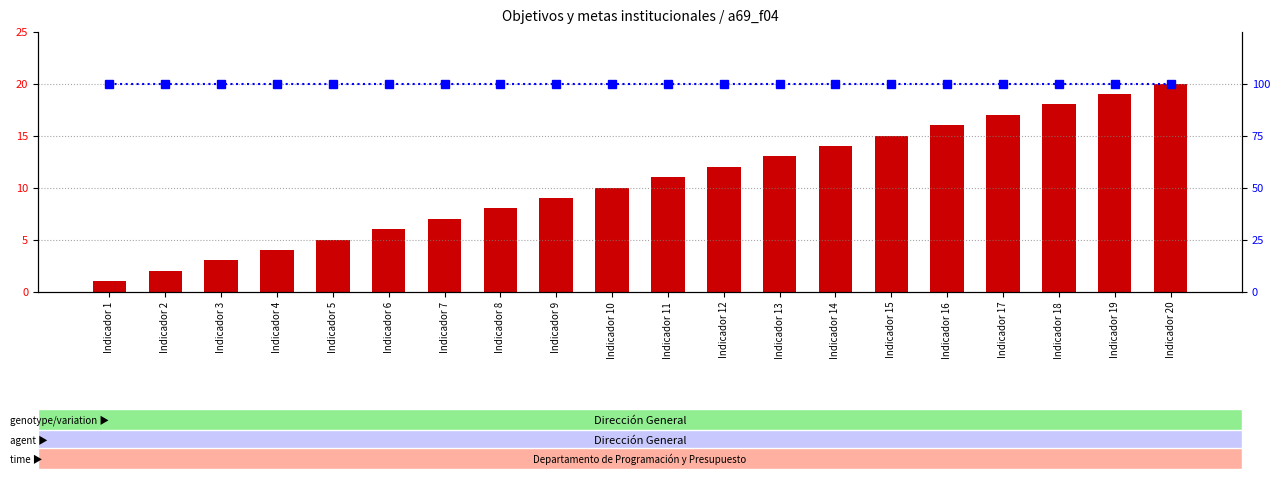

Reading right to left, what are all the values shown in this chart?

count: Indicador 20=20	Indicador 19=19	Indicador 18=18	Indicador 17=17	Indicador 16=16	Indicador 15=15	Indicador 14=14	Indicador 13=13	Indicador 12=12	Indicador 11=11	Indicador 10=10	Indicador 9=9	Indicador 8=8	Indicador 7=7	Indicador 6=6	Indicador 5=5	Indicador 4=4	Indicador 3=3	Indicador 2=2	Indicador 1=1
percentile rank within the sample: Indicador 20=100	Indicador 19=100	Indicador 18=100	Indicador 17=100	Indicador 16=100	Indicador 15=100	Indicador 14=100	Indicador 13=100	Indicador 12=100	Indicador 11=100	Indicador 10=100	Indicador 9=100	Indicador 8=100	Indicador 7=100	Indicador 6=100	Indicador 5=100	Indicador 4=100	Indicador 3=100	Indicador 2=100	Indicador 1=100